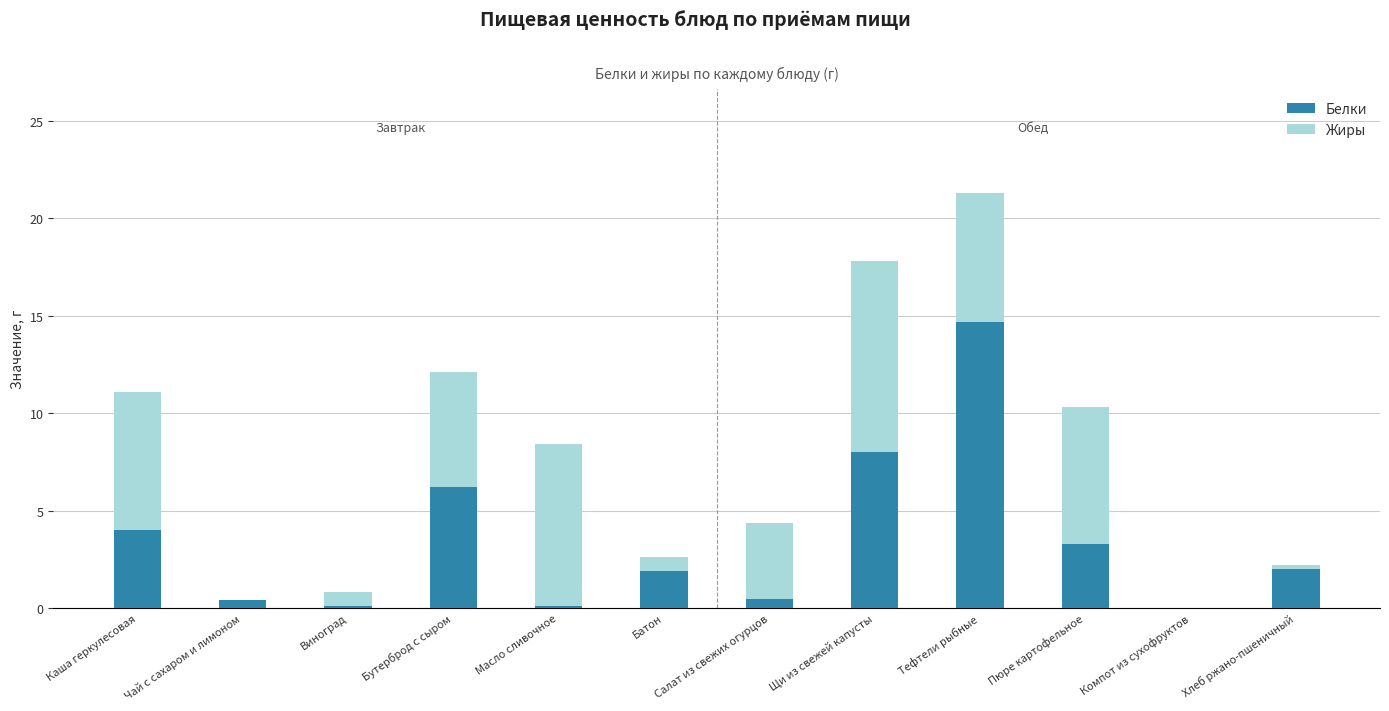

At which category is the sum across all series the highest?

Тефтели рыбные